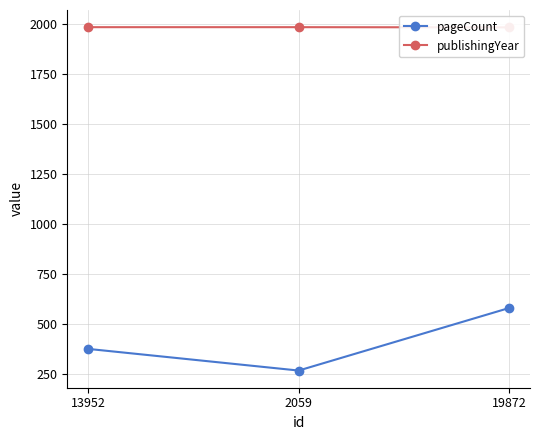

At which label is publishingYear closest to 1981?

19872